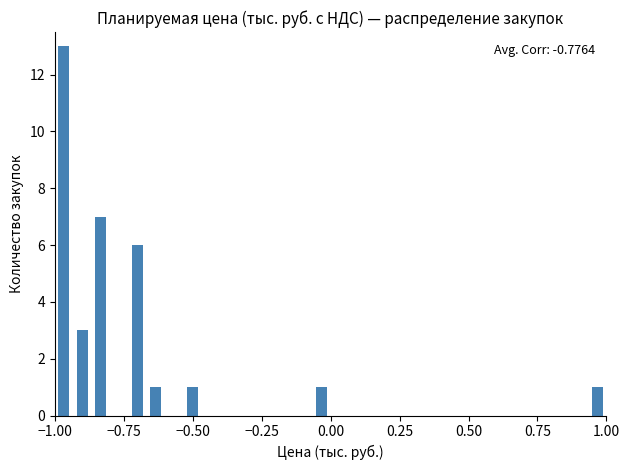

Around what value on the x-axis is the tallest bar? Give the approximate position of its centre, as read against the axis.

-0.95